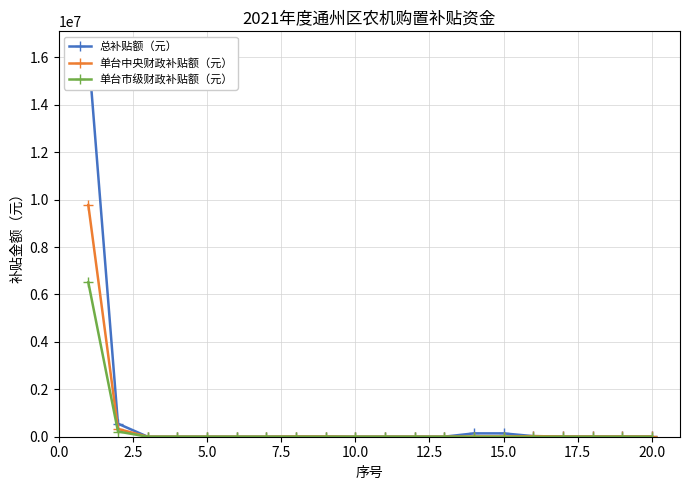

Reading right to left, list all the values displayed in this chart.

总补贴额（元）: 9400	9400	9400	9400	25000	140800	140800	1800	2100	2300	560	8800	8800	900	900	900	900	900	550000	16280000
单台中央财政补贴额（元）: 9400	9400	9400	9400	25000	8800	8800	1800	2100	2300	560	8800	8800	900	900	900	900	900	330000	9770000
单台市级财政补贴额（元）: 0	0	0	0	0	0	0	0	0	0	0	0	0	0	0	0	0	0	220000	6510000